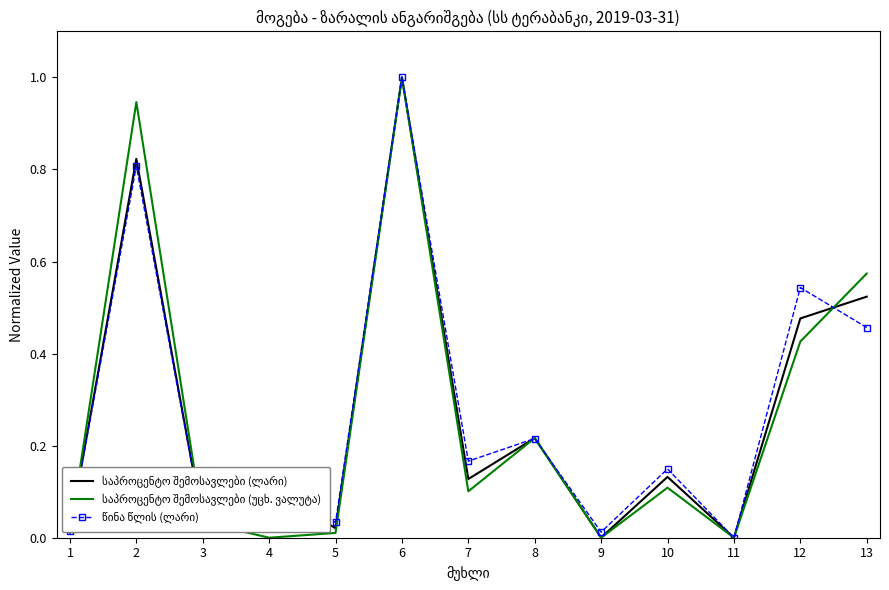

At which category is the sum across all series the highest?

6